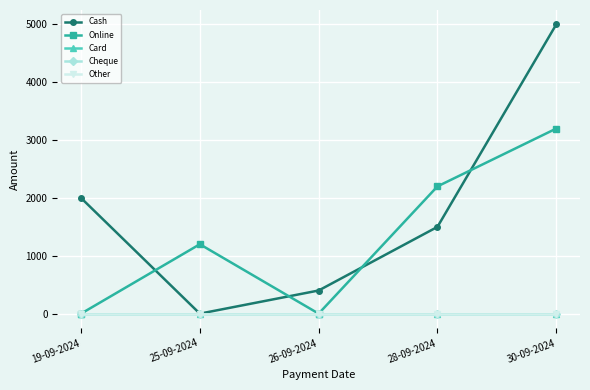

At which category is the sum across all series the highest?

30-09-2024